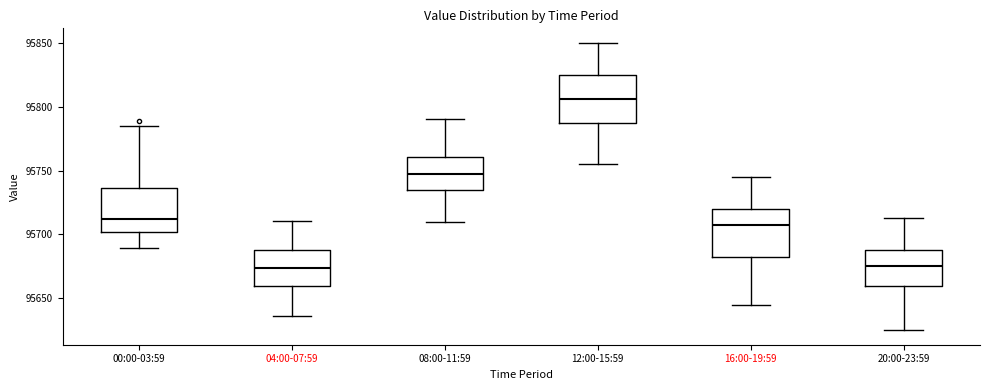

Reading left to right, transcribe this box plot: for each box, give where its median line is, the range the box spans, and where its two whiskers end, as read against the y-axis. The values are not printed on the chart, so give them approximately, as read against the axis.

00:00-03:59: median 95710, box 95700 to 95735, whiskers 95690 to 95785
04:00-07:59: median 95675, box 95660 to 95690, whiskers 95635 to 95710
08:00-11:59: median 95750, box 95735 to 95760, whiskers 95710 to 95790
12:00-15:59: median 95805, box 95790 to 95825, whiskers 95755 to 95850
16:00-19:59: median 95710, box 95685 to 95720, whiskers 95645 to 95745
20:00-23:59: median 95675, box 95660 to 95690, whiskers 95625 to 95715